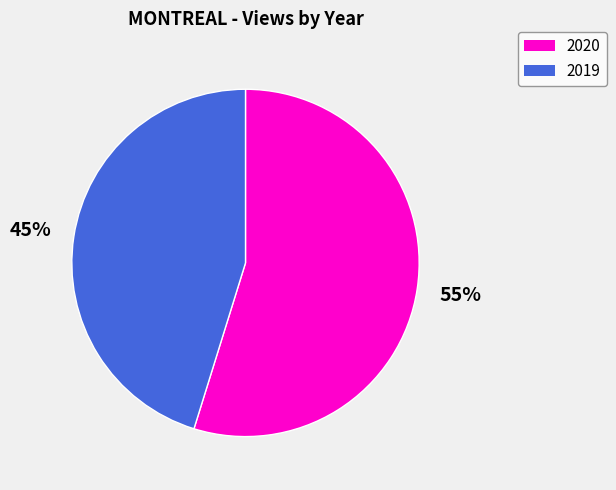

What is the majority slice?

2020